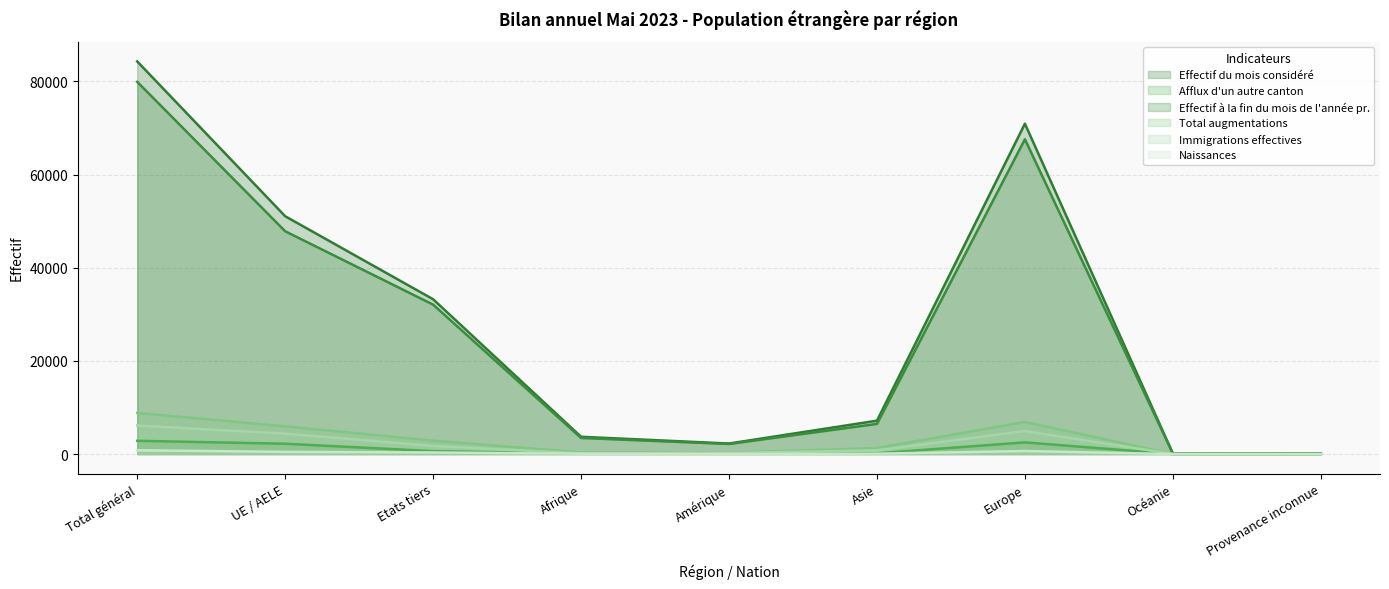

Where is Effectif à la fin du mois de l'année pr. nearest to the value 40002?

UE / AELE